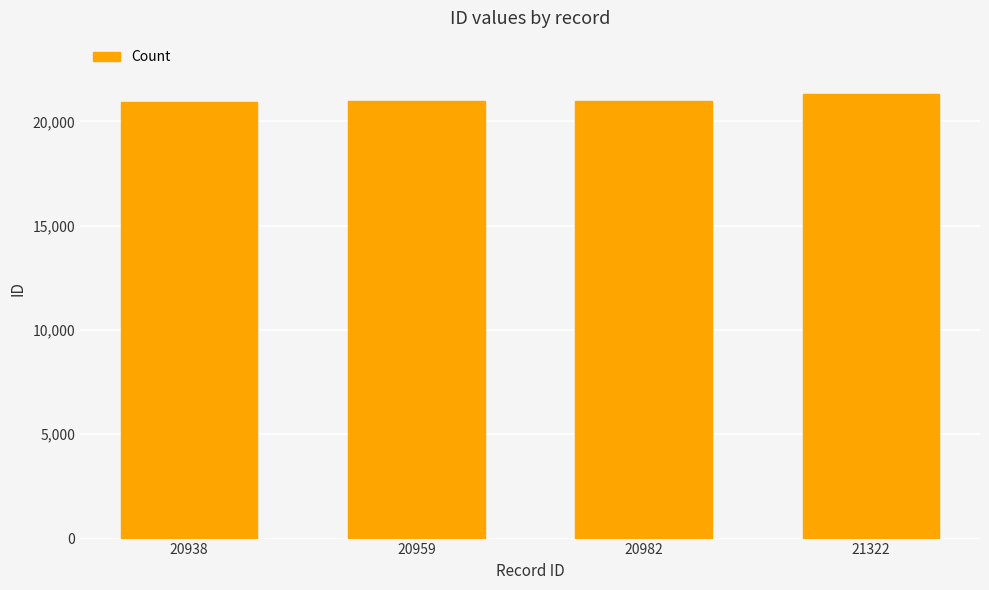

How many distinct data groups are displayed?

1